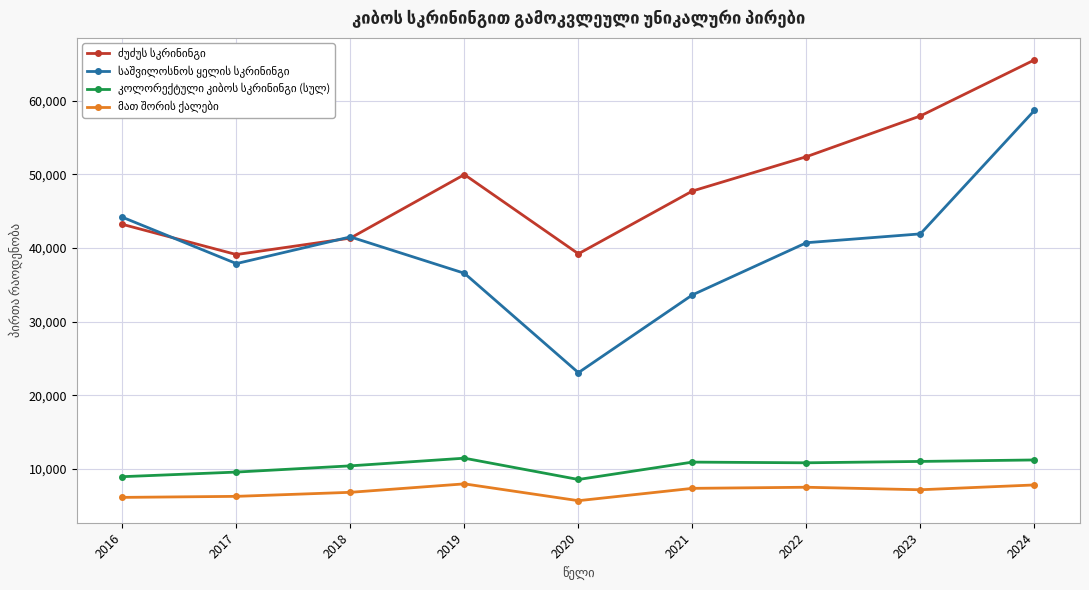

What is the minimum value shown in the chart?

5700